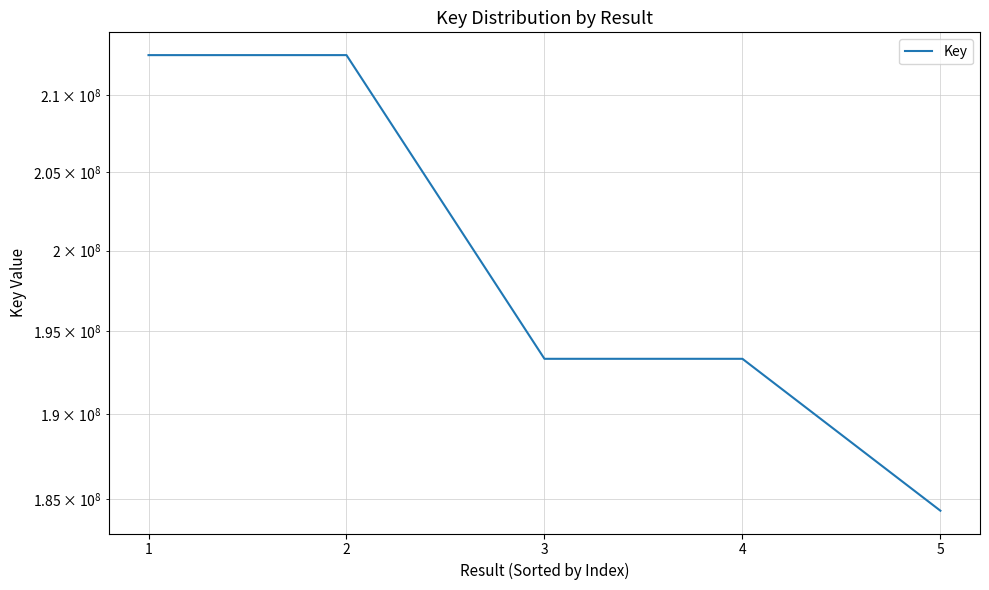

At which label is the value closest to 198483734?

3